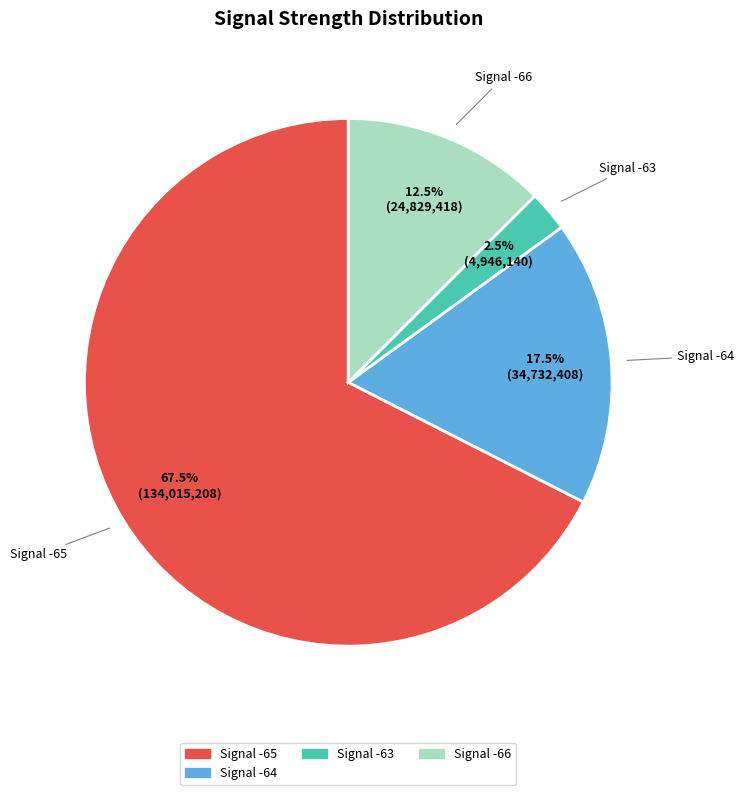

Do Signal -64 and Signal -65 together represent more than half of the pie?

Yes